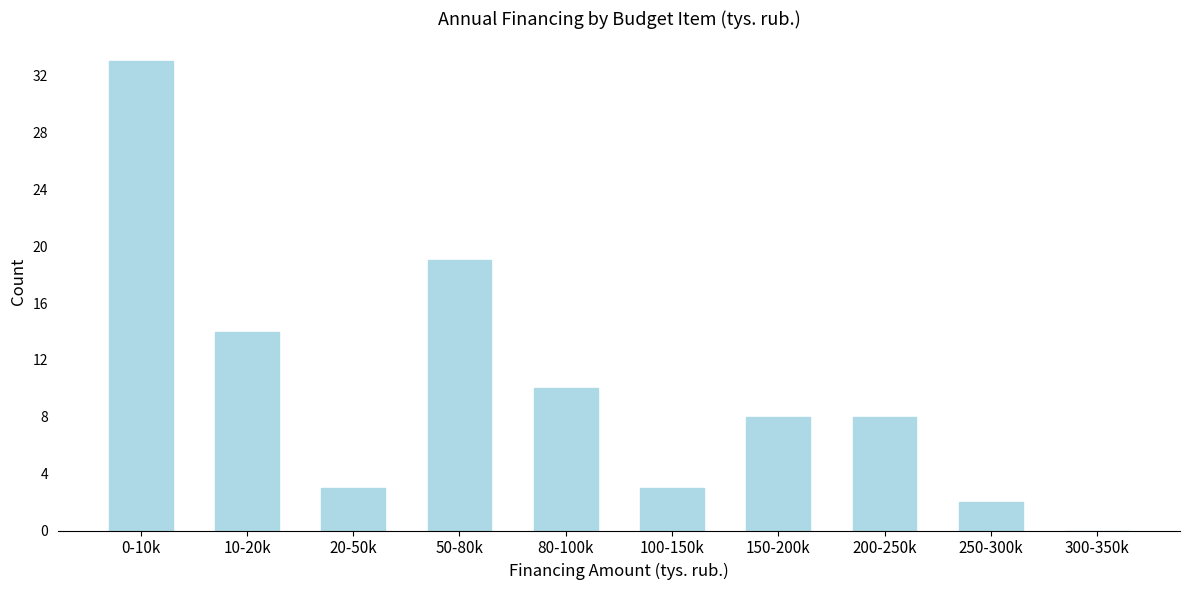

Reading left to right, extract all data points from this chart.

0-10k=33	10-20k=14	20-50k=3	50-80k=19	80-100k=10	100-150k=3	150-200k=8	200-250k=8	250-300k=2	300-350k=0